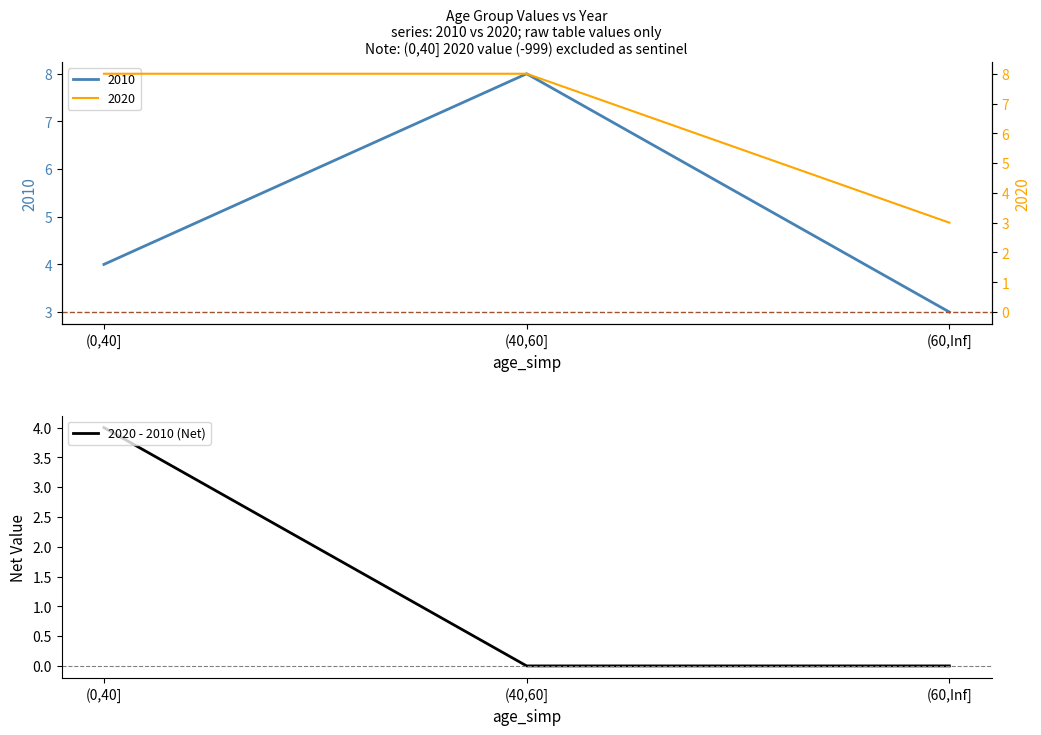

What is the label of the 2nd point from the right?

(40,60]